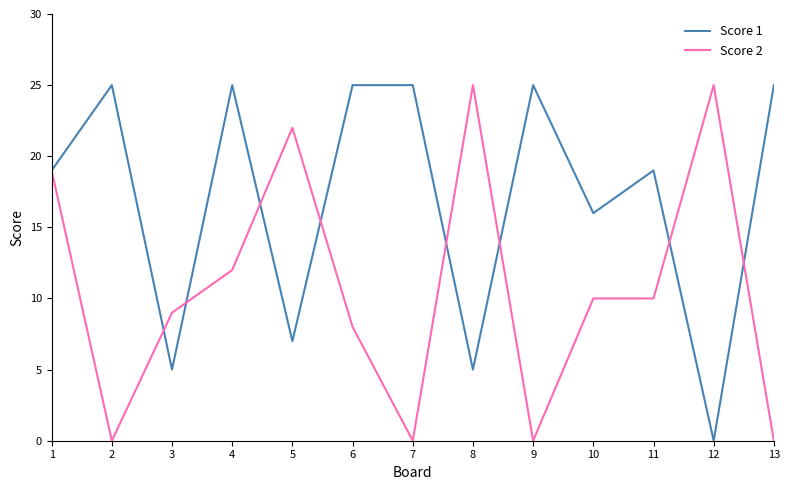

True or false: Score 1 has a value of 7 at 5.

True